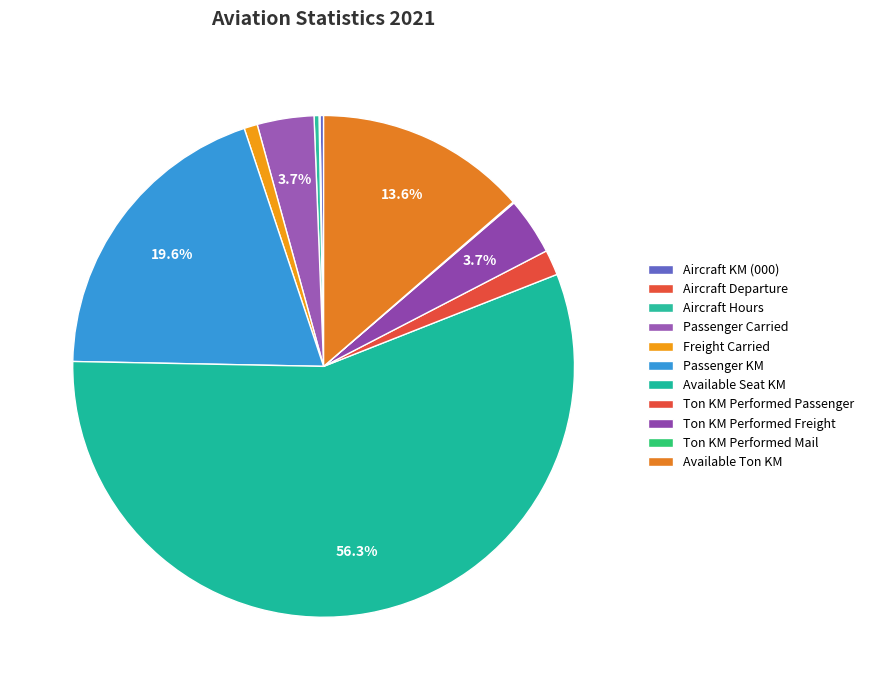

What percentage do Ton KM Performed Passenger and Passenger KM together represent?

21.2%